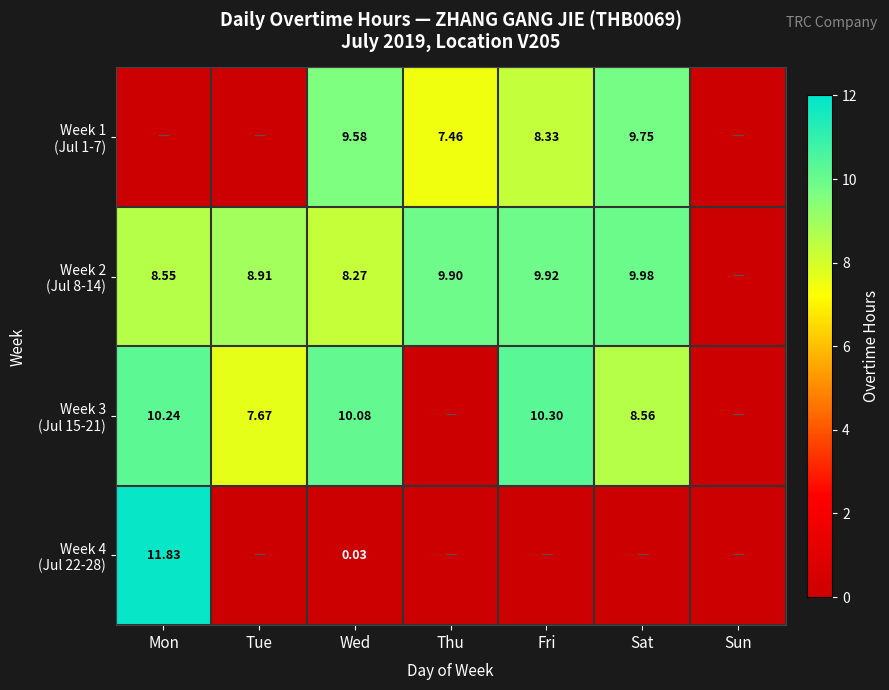

True or false: Week 4 (Jul 22-28) has a value of -7.8 at Sat.

False